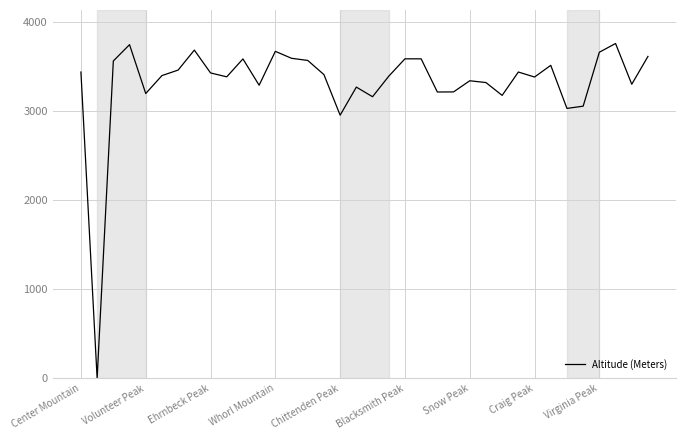

What is the greatest value displayed?

3756